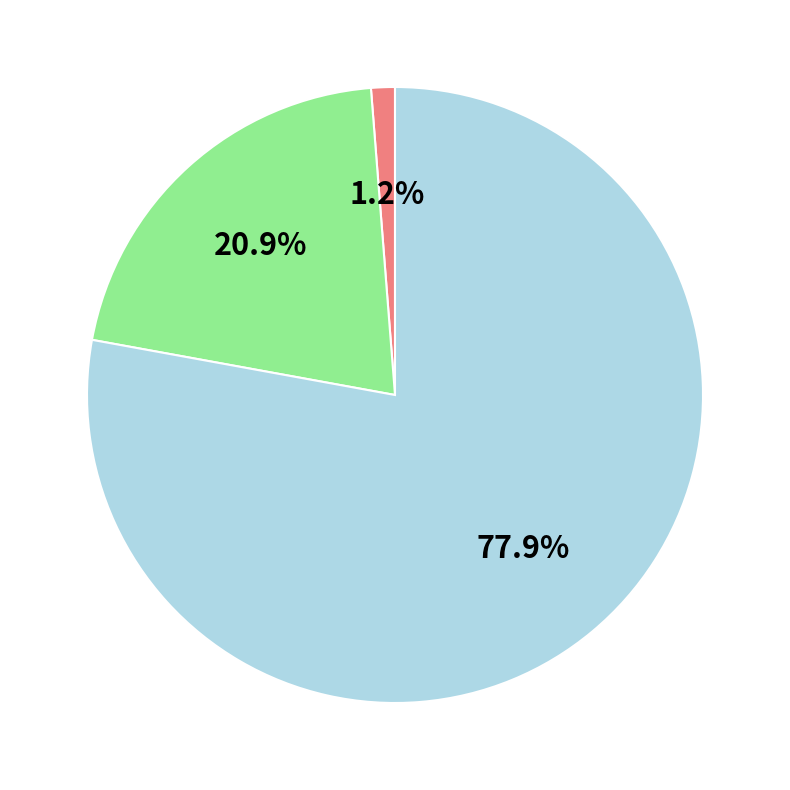

How many slices are in this pie chart?

3